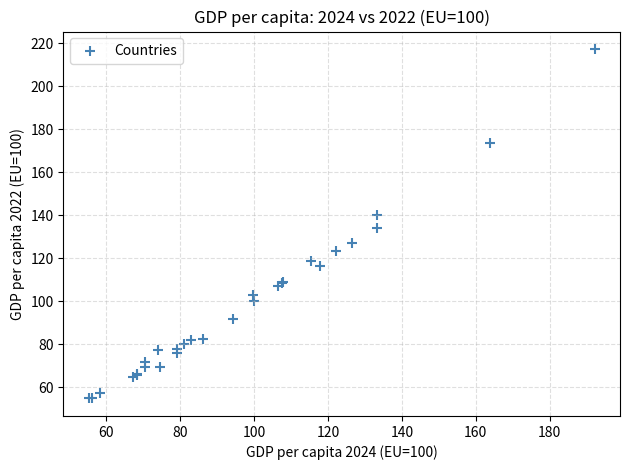

What Y value in the scatter plot is closest to 136?

134.0